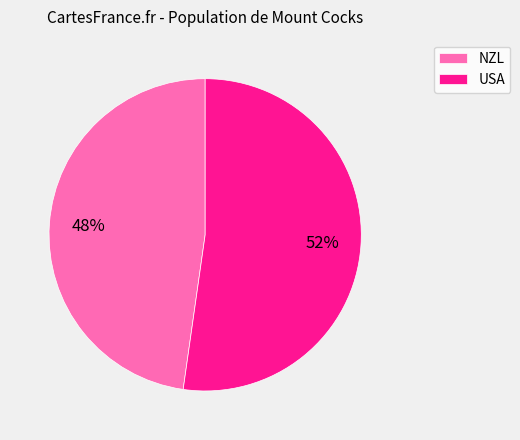

Which slice represents more than half of the pie?

USA